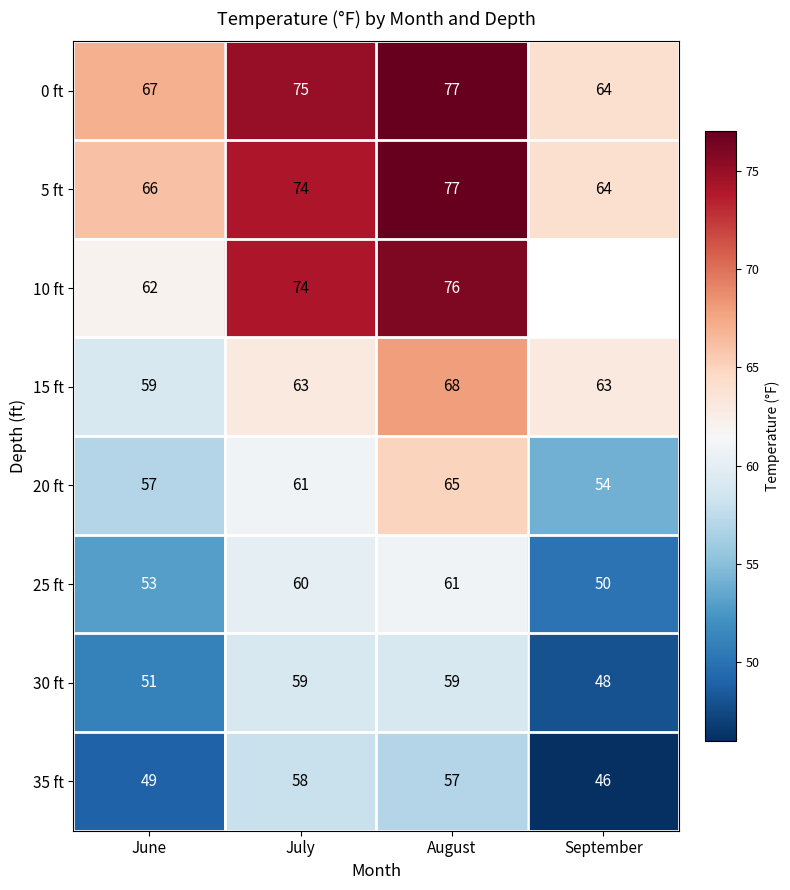

Which series changed the most between June and August?

10 ft